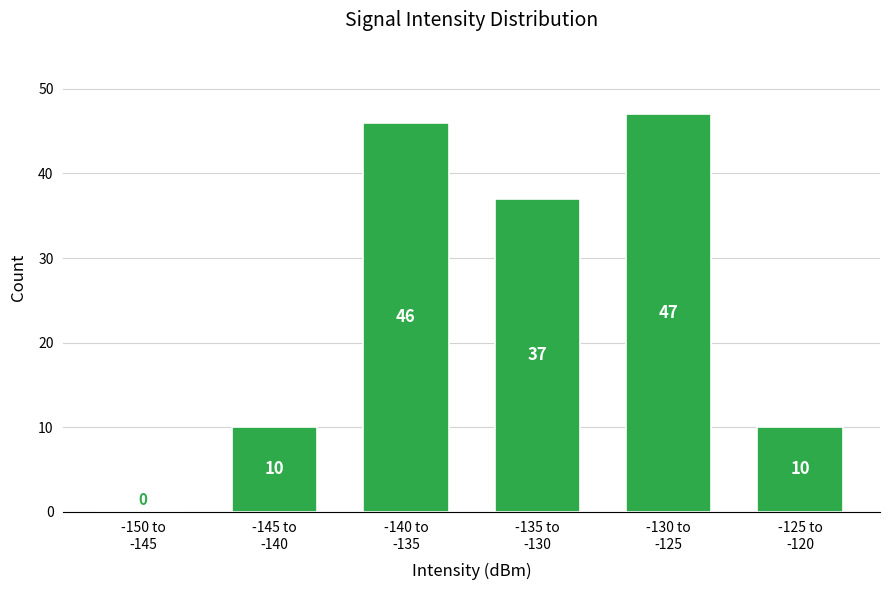

What is the maximum value shown in the chart?

47